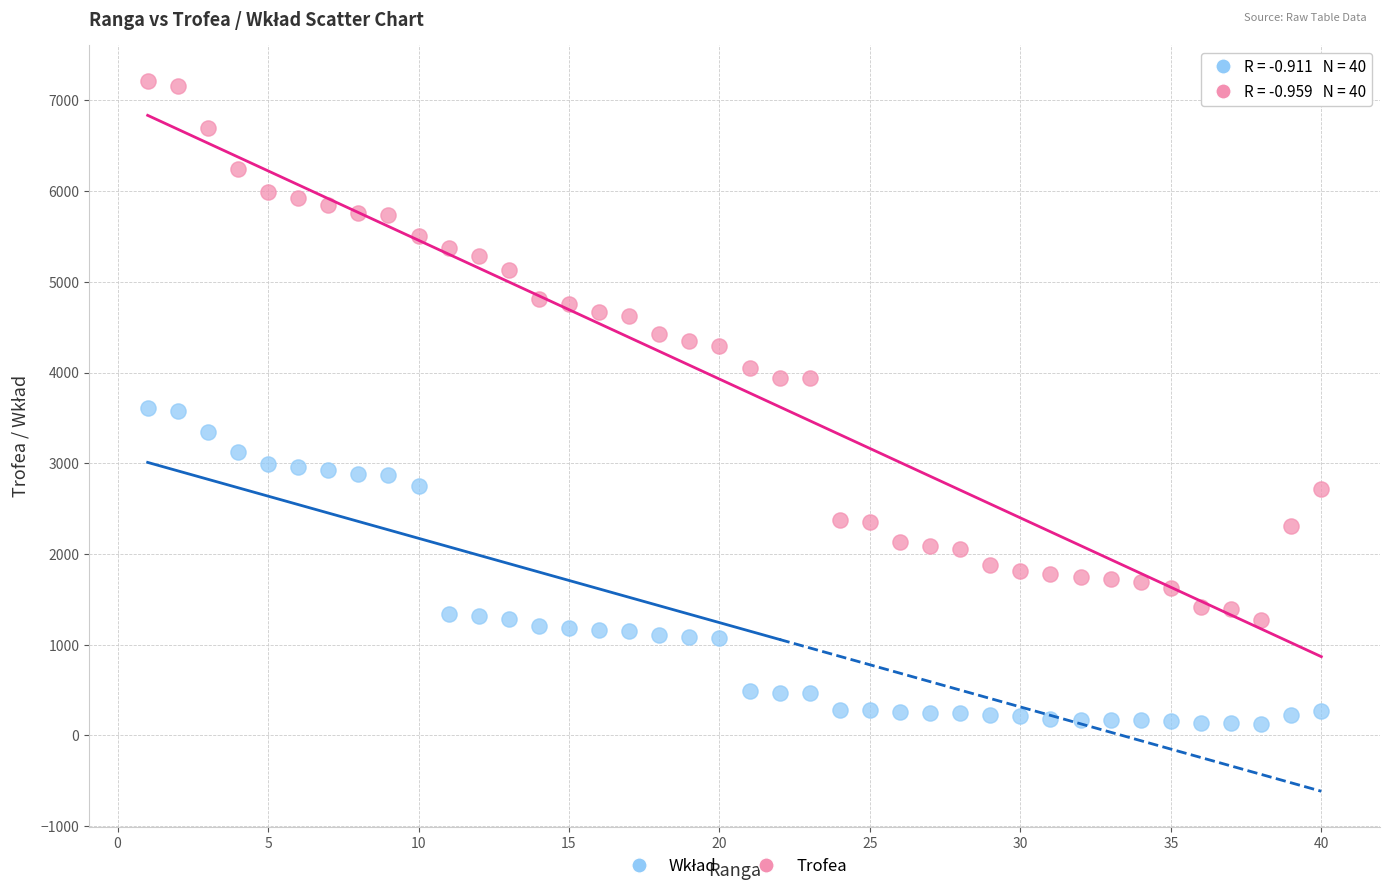

What is the X range (max minus min) for the scatter plot?

39